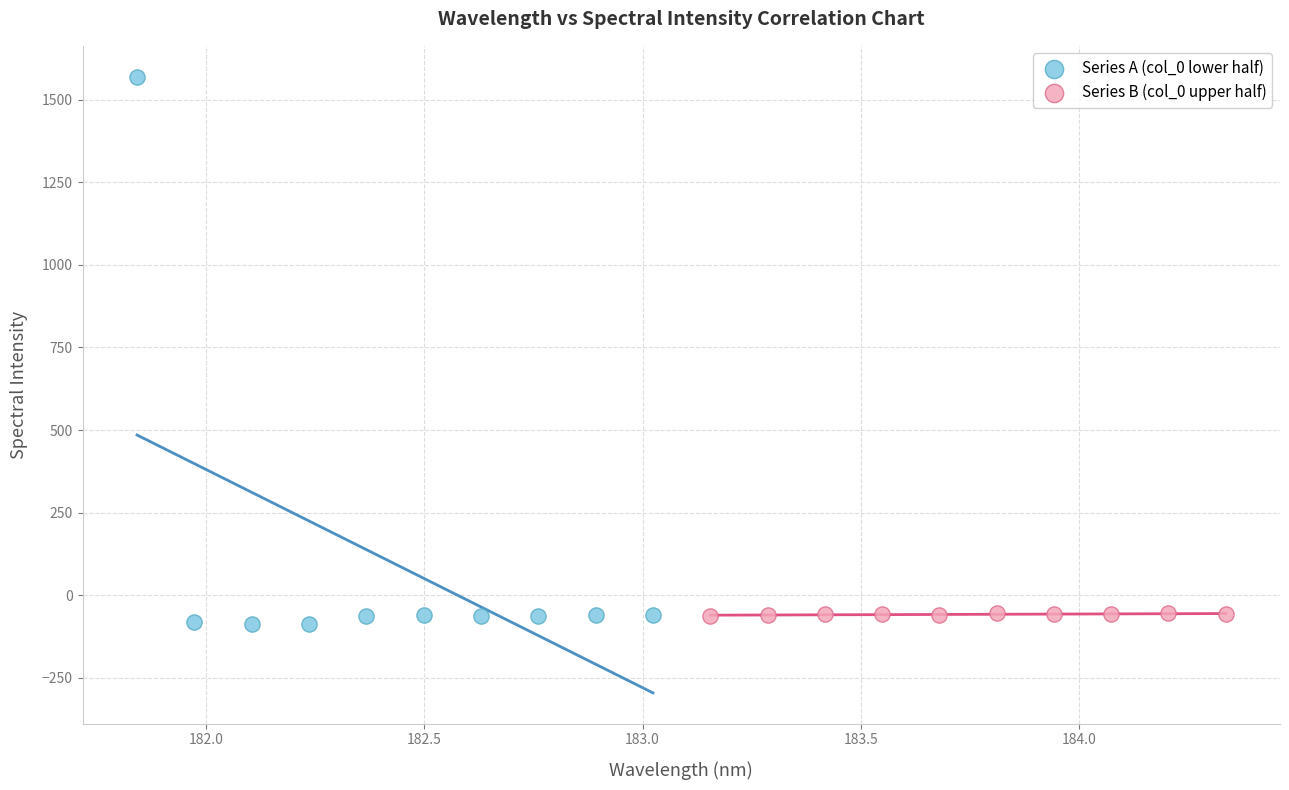

Which series reaches the maximum Y coordinate?

Series A (col_0 lower half)